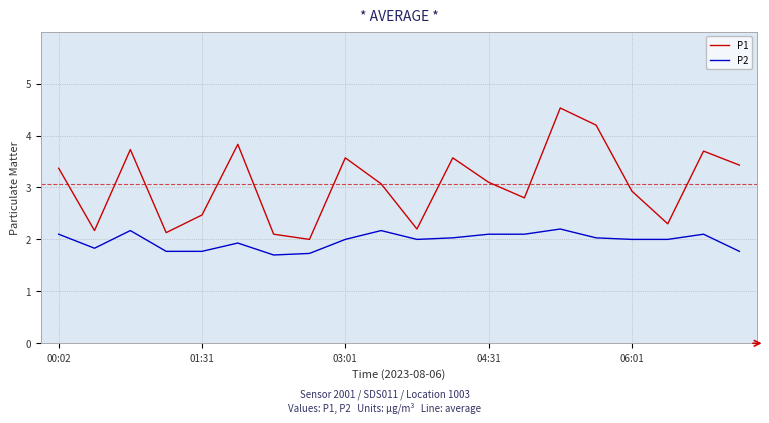

True or false: P2 and P1 cross at least once.

False